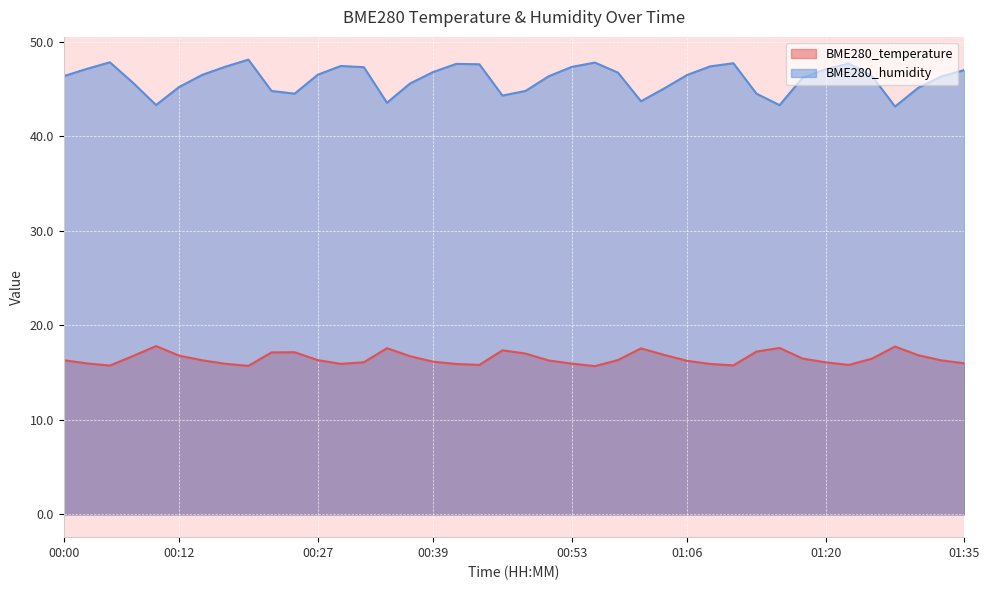

True or false: BME280_temperature has more than 1 points higher than both neighbors.

True